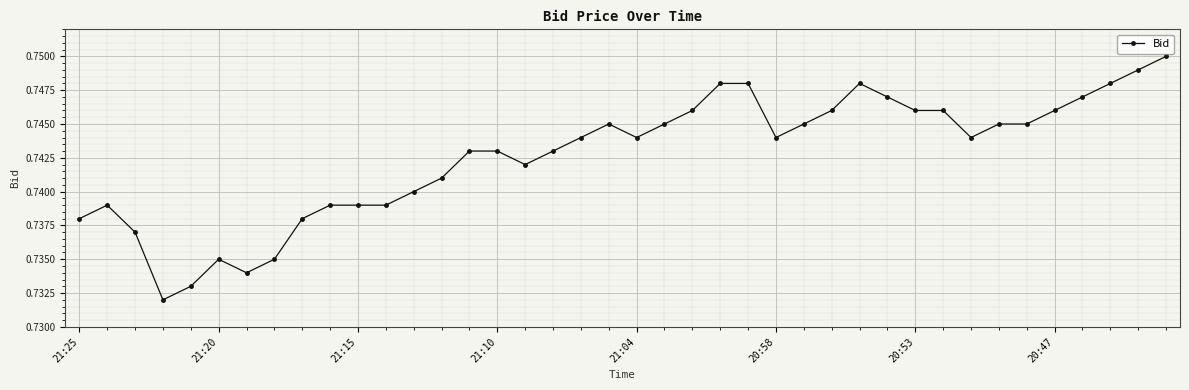

How many values are between 0 and 1?

40